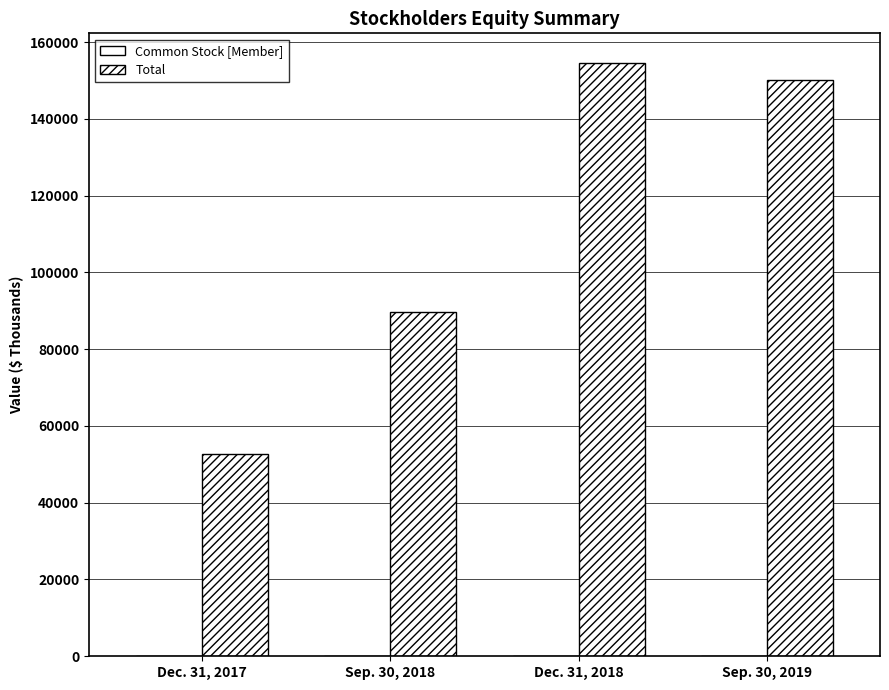

Are the bars horizontal?

No